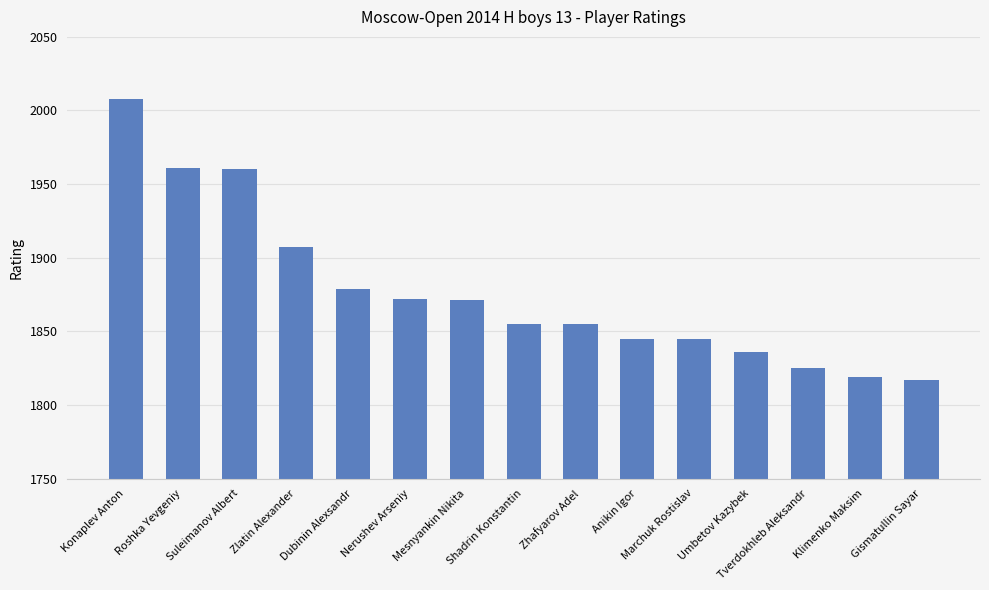

How many data points are less than 1855?

6